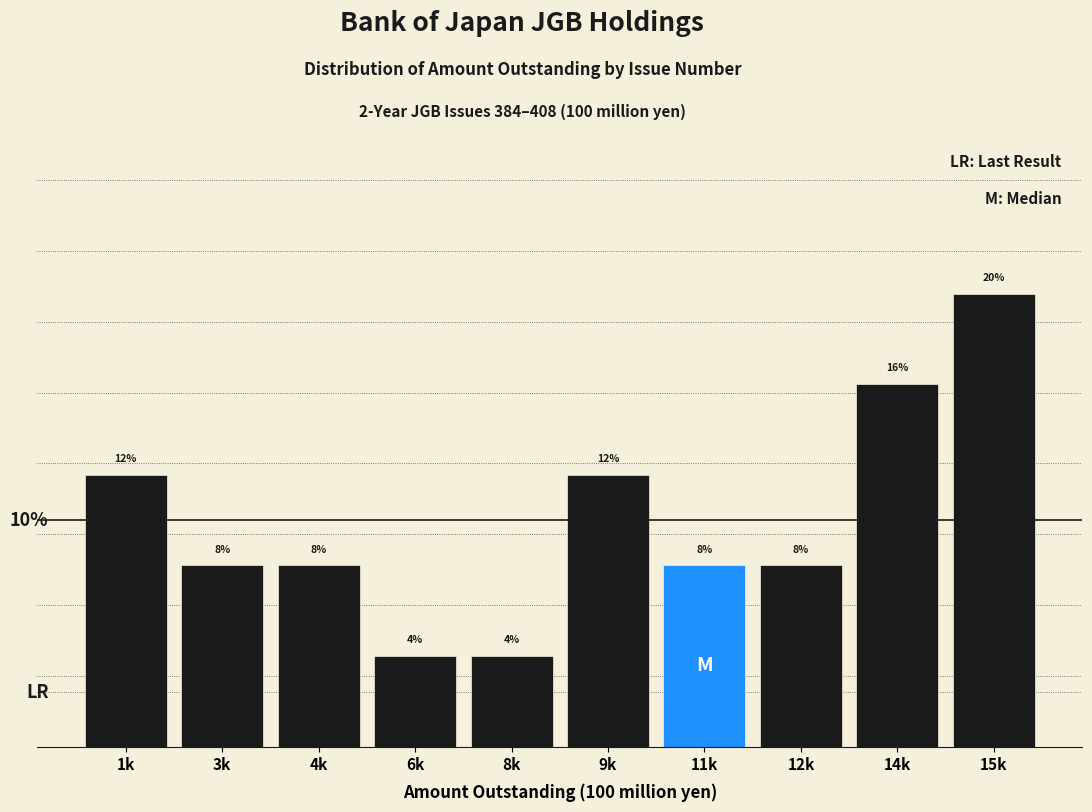

Does the chart contain any negative values?

No